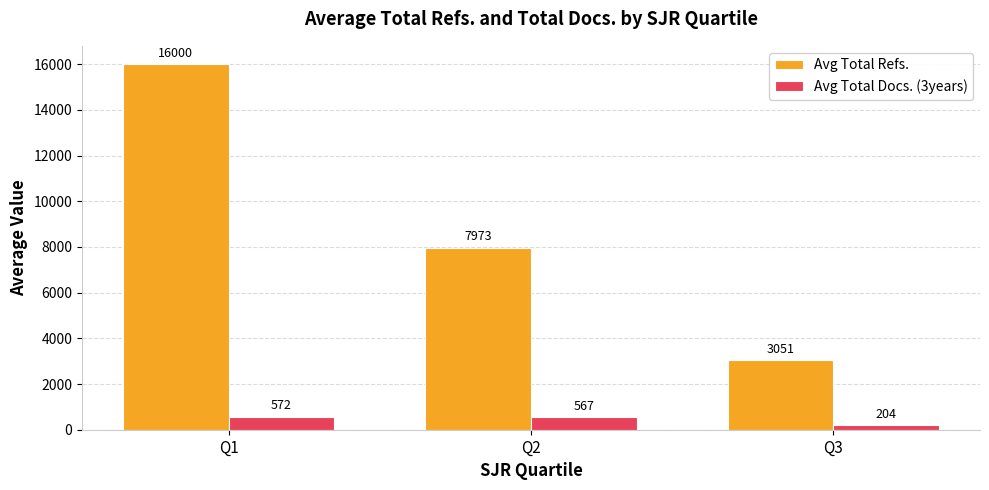

How many data points does each series have?

3